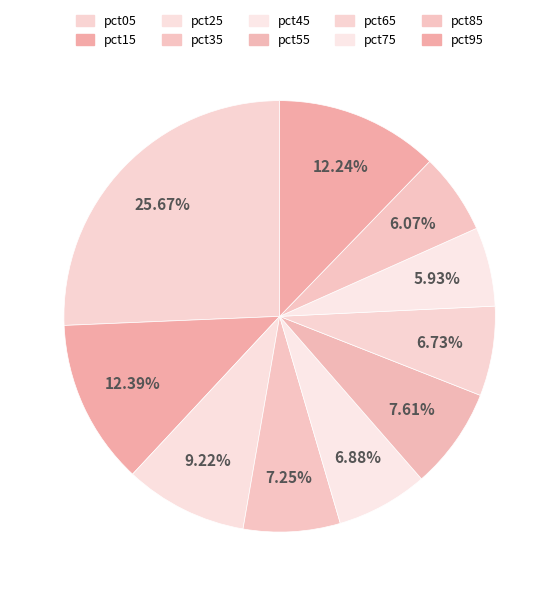

What is the change in value from pct35 to pct75?

-0.1